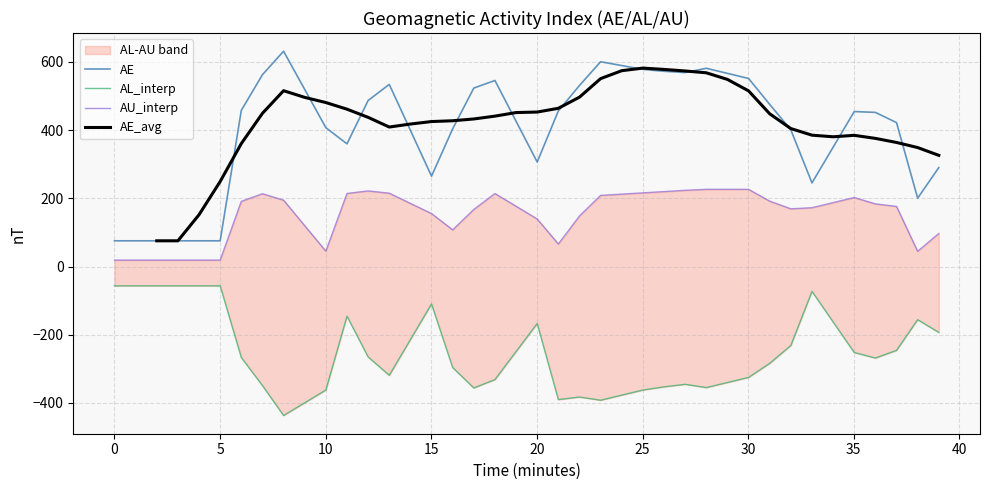

What is the highest value of the AE series?

631.5